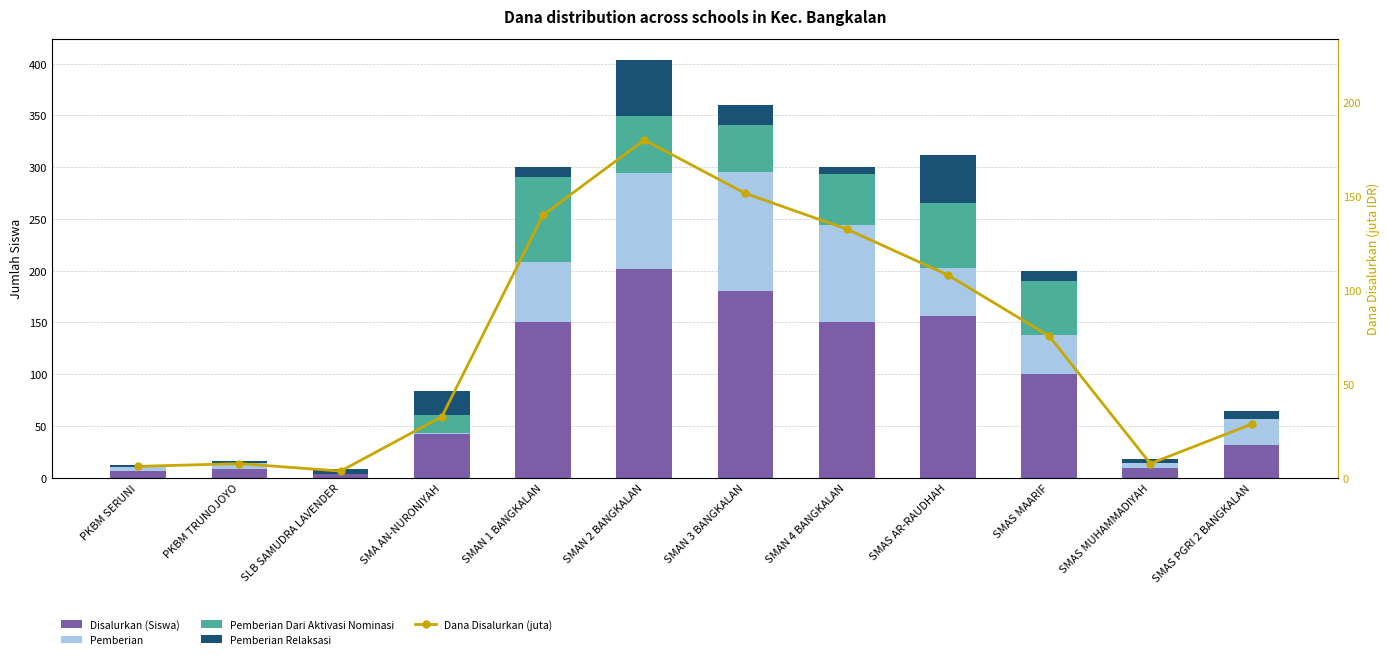

Between SMAN 3 BANGKALAN and PKBM SERUNI, which is larger?

SMAN 3 BANGKALAN